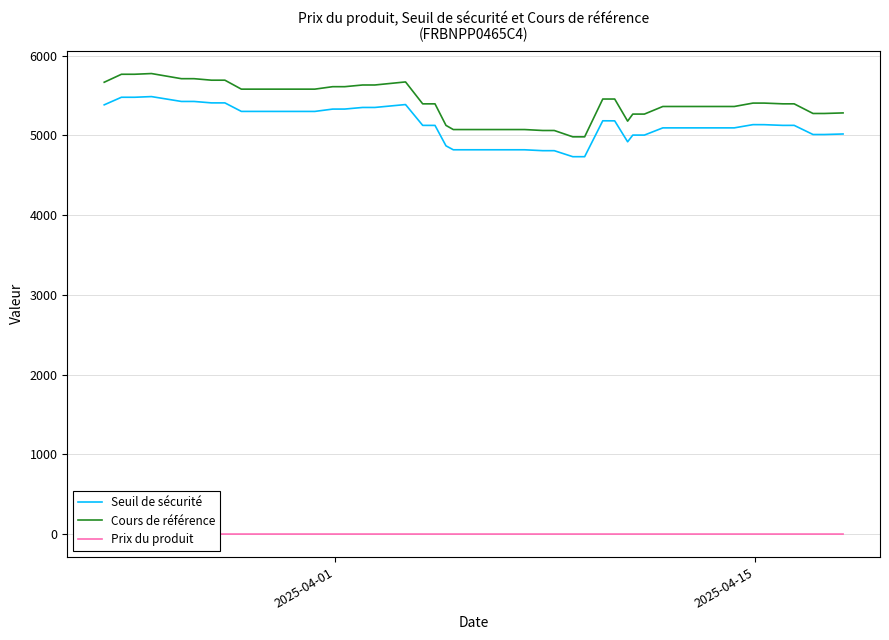

True or false: Cours de référence and Seuil de sécurité cross at least once.

False